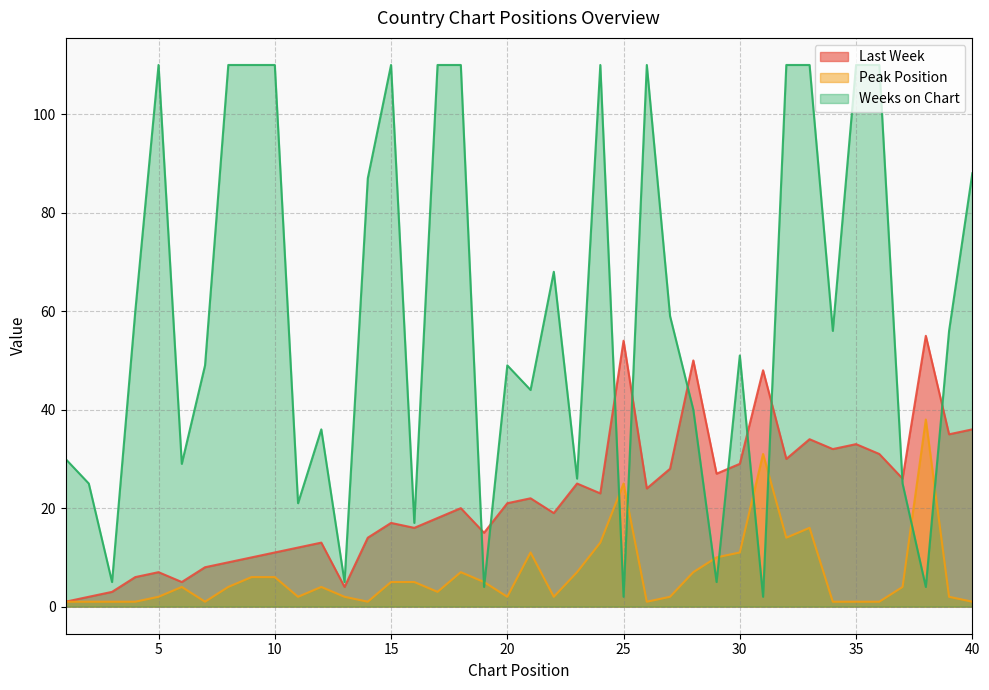

In Peak Position, how many points are lower than both neighbors (excluding endpoints)?

8